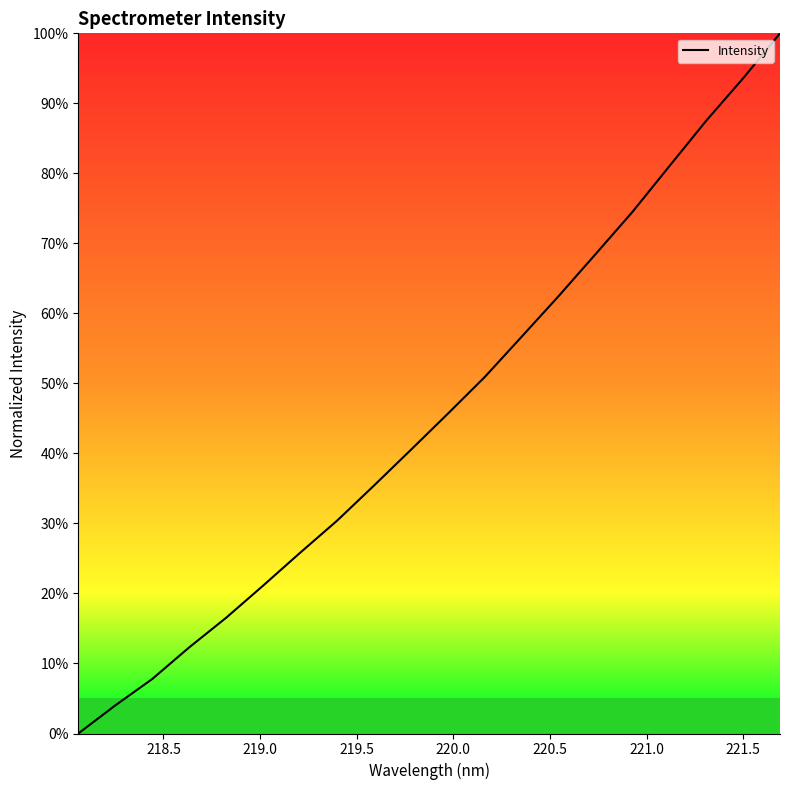

Does the chart have visible grid lines?

No